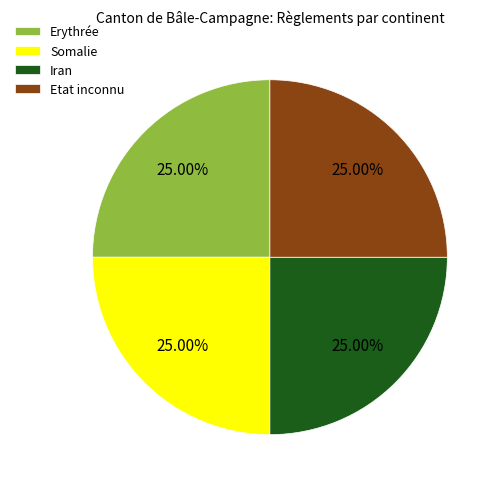

What is the ratio of the value at Iran to the value at Erythrée?

1.0